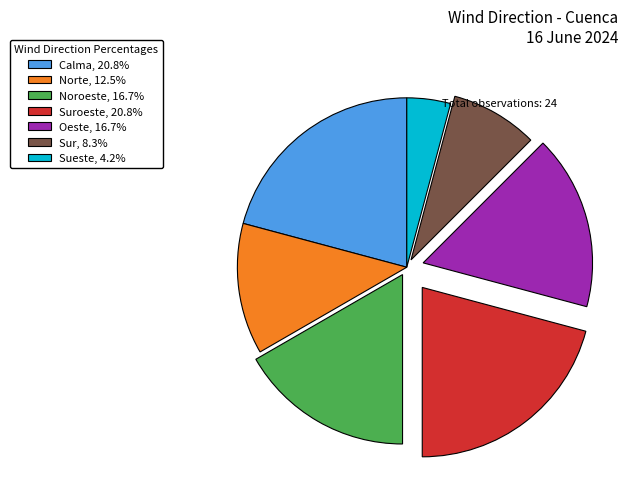

What is the ratio of the value at Calma, 20.8% to the value at Noroeste, 16.7%?

1.2